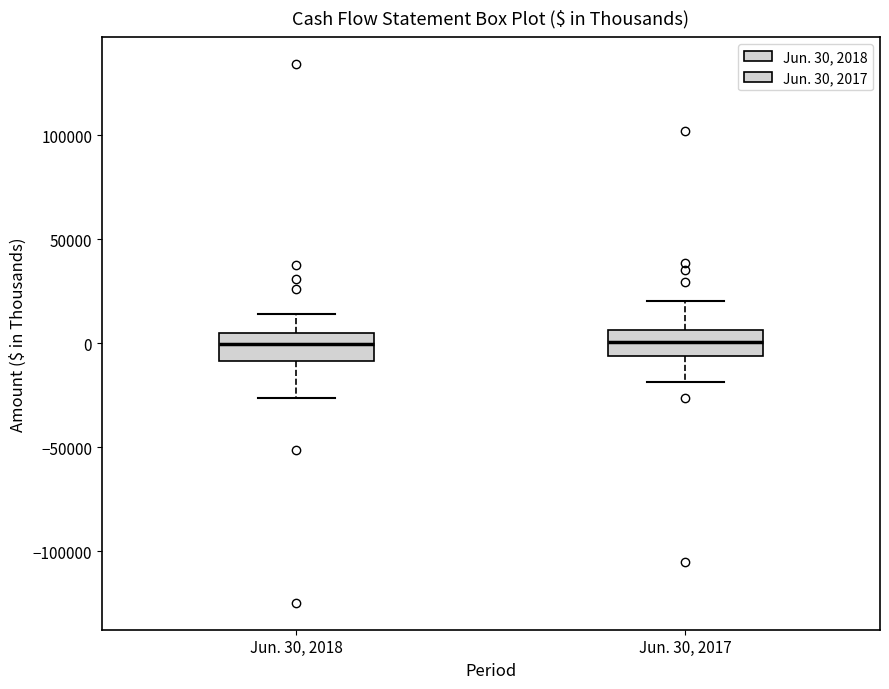

Reading left to right, read every box against the y-axis: the position of its median line, the range the box covers, and the ends of its whiskers. The values are not printed on the chart, so give them approximately, as read against the axis.

Jun. 30, 2018: median 0, box -10000 to 5000, whiskers -25000 to 15000
Jun. 30, 2017: median 0, box -5000 to 5000, whiskers -20000 to 20000